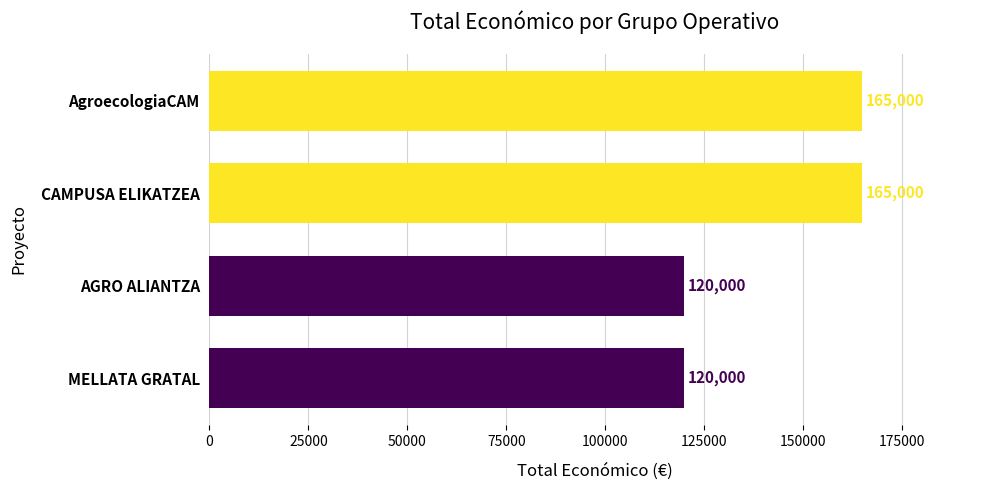

The chart shows a value of 69204 at AgroecologiaCAM. True or false?

False